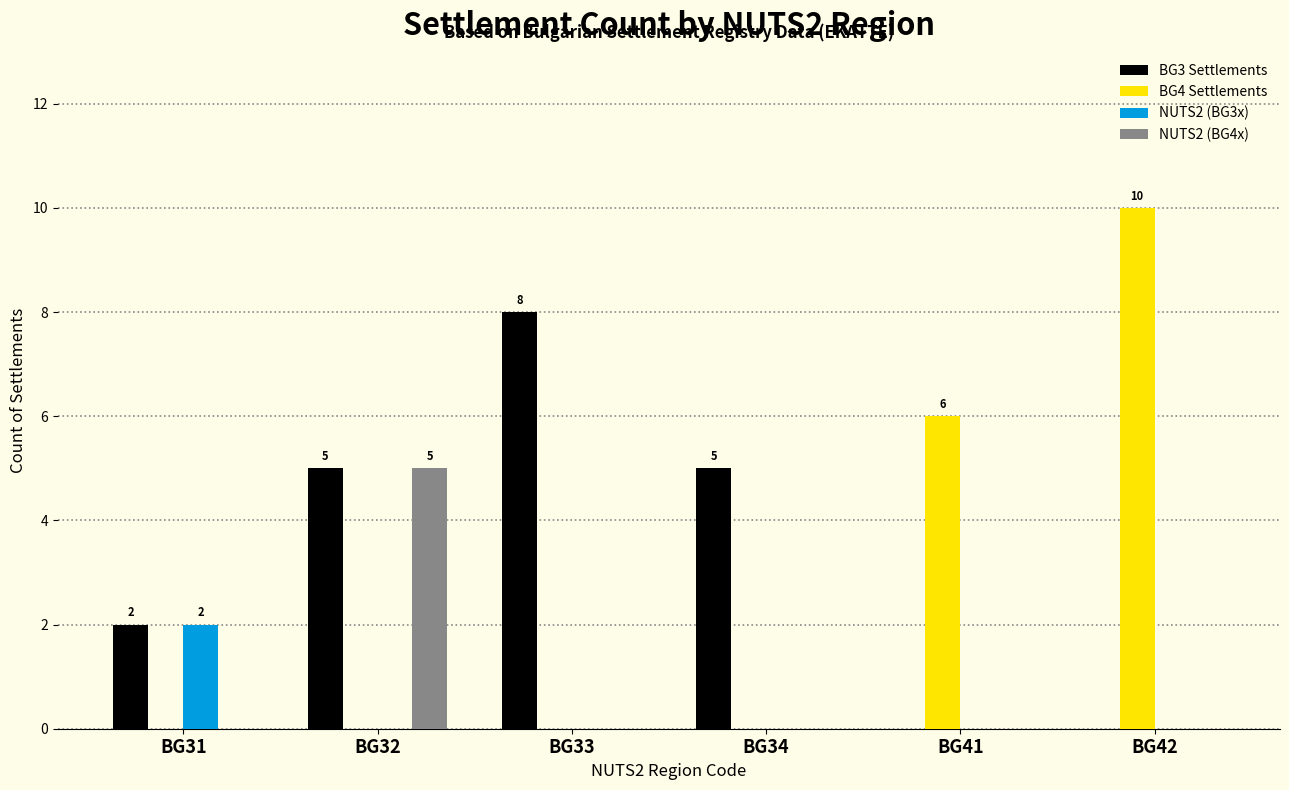

At which label does BG3 Settlements reach its peak?

BG33